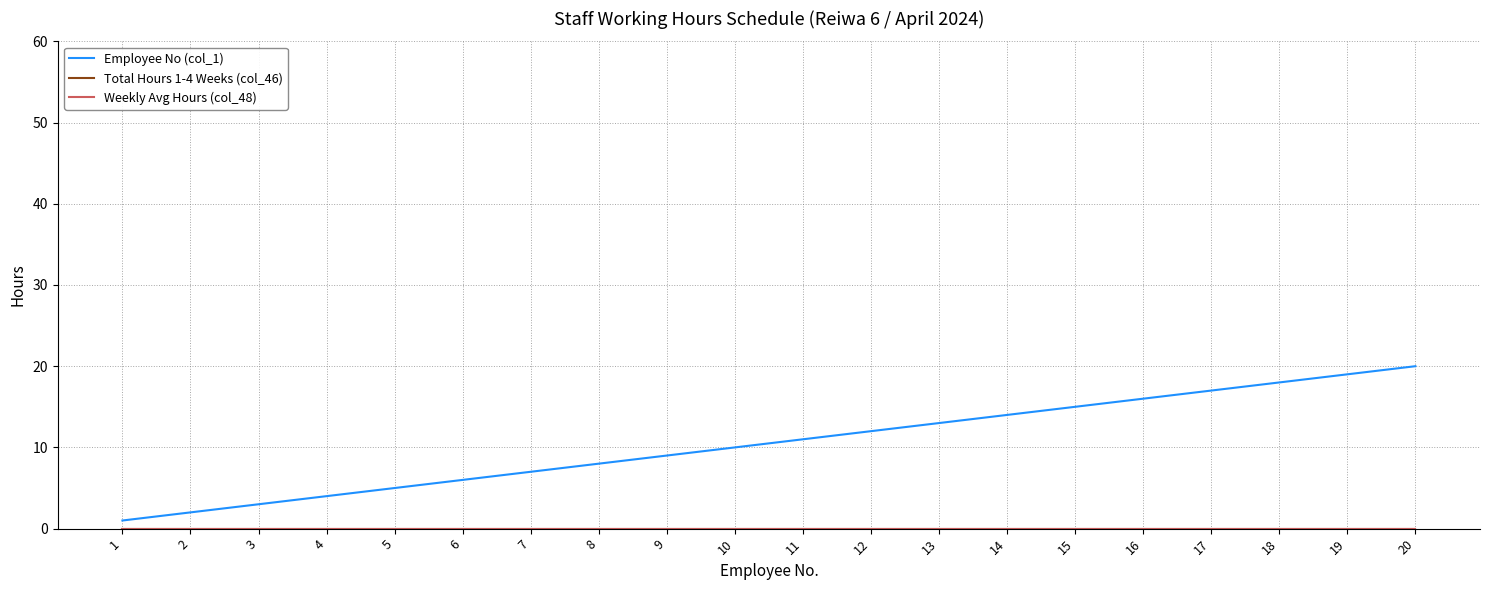

List the series in order of their peak value, highest first.

Employee No (col_1), Total Hours 1-4 Weeks (col_46), Weekly Avg Hours (col_48)